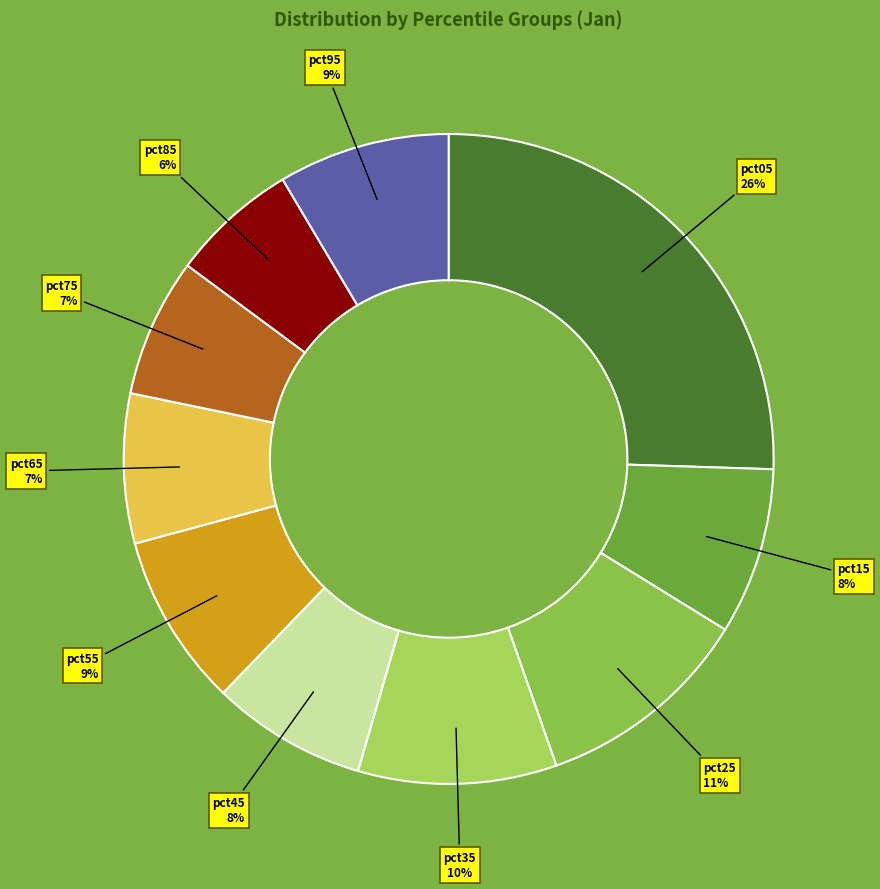

Is pct65 the majority of the pie?

No